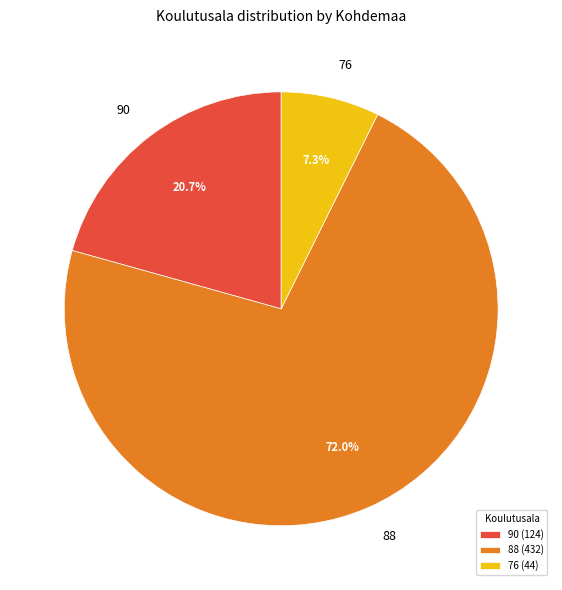

Which category has the biggest portion of the pie?

88